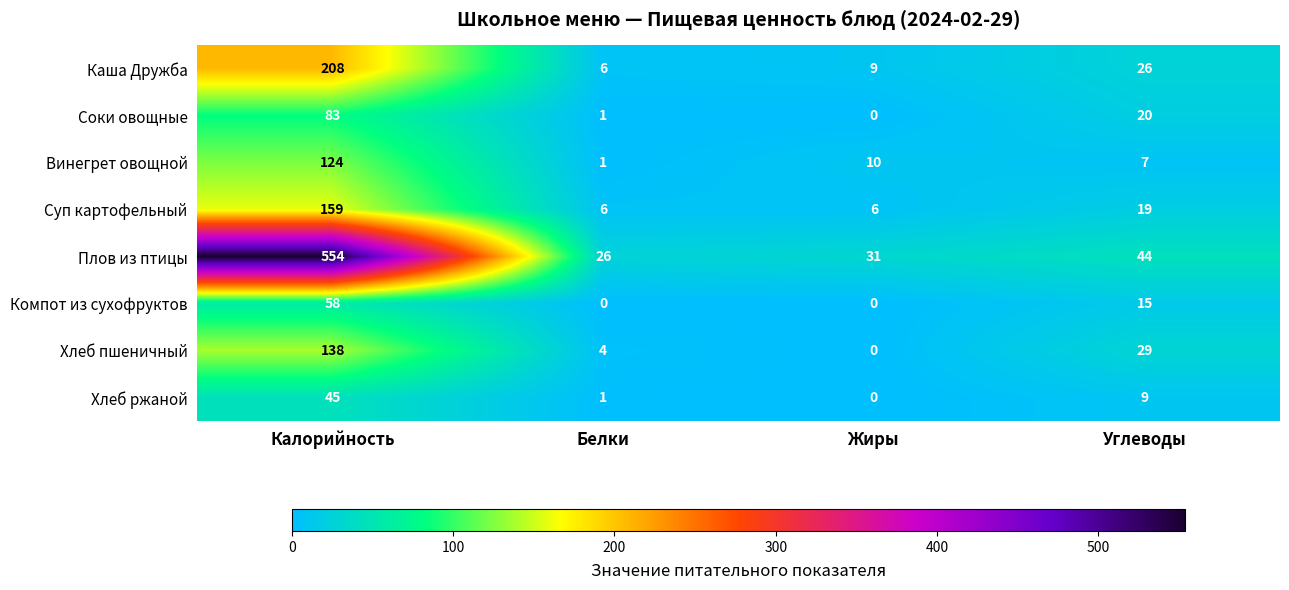

What is the sum of the Хлеб пшеничный values at Калорийность and Жиры?

138